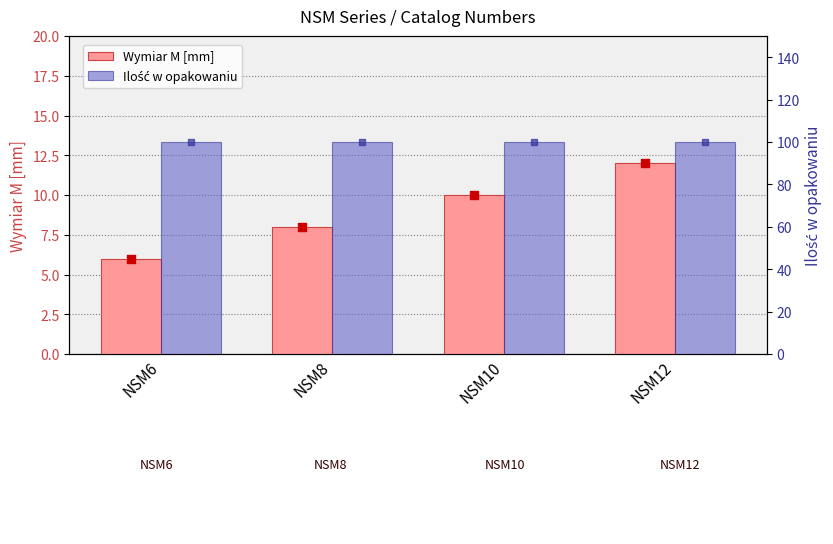

Which series has the widest spread of Y values?

Wymiar M [mm]